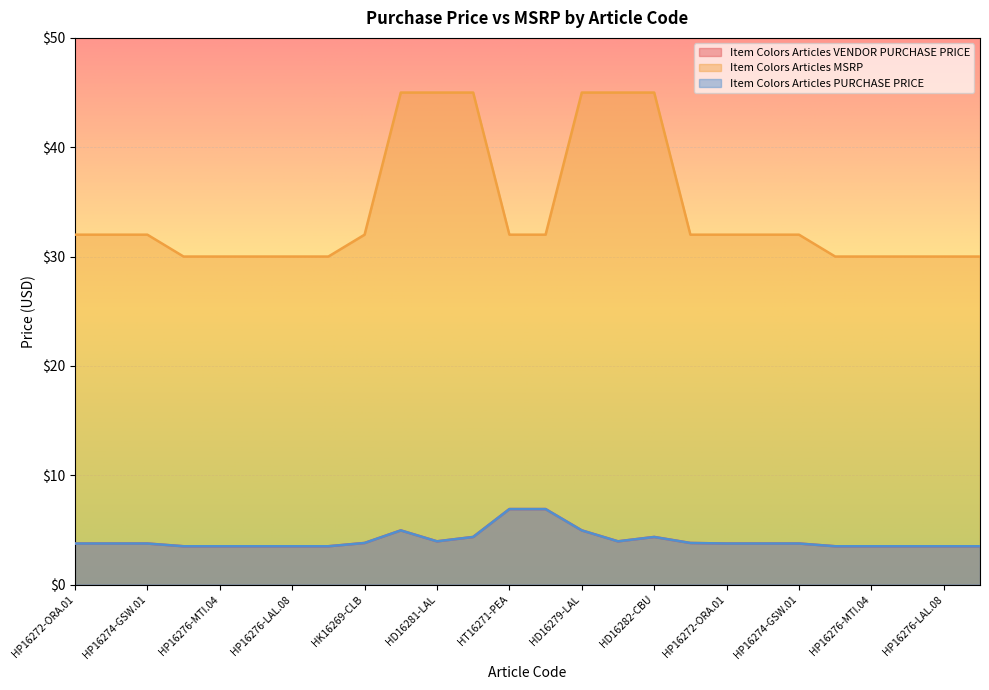

What is the average value of the Item Colors Articles MSRP series?

34.2